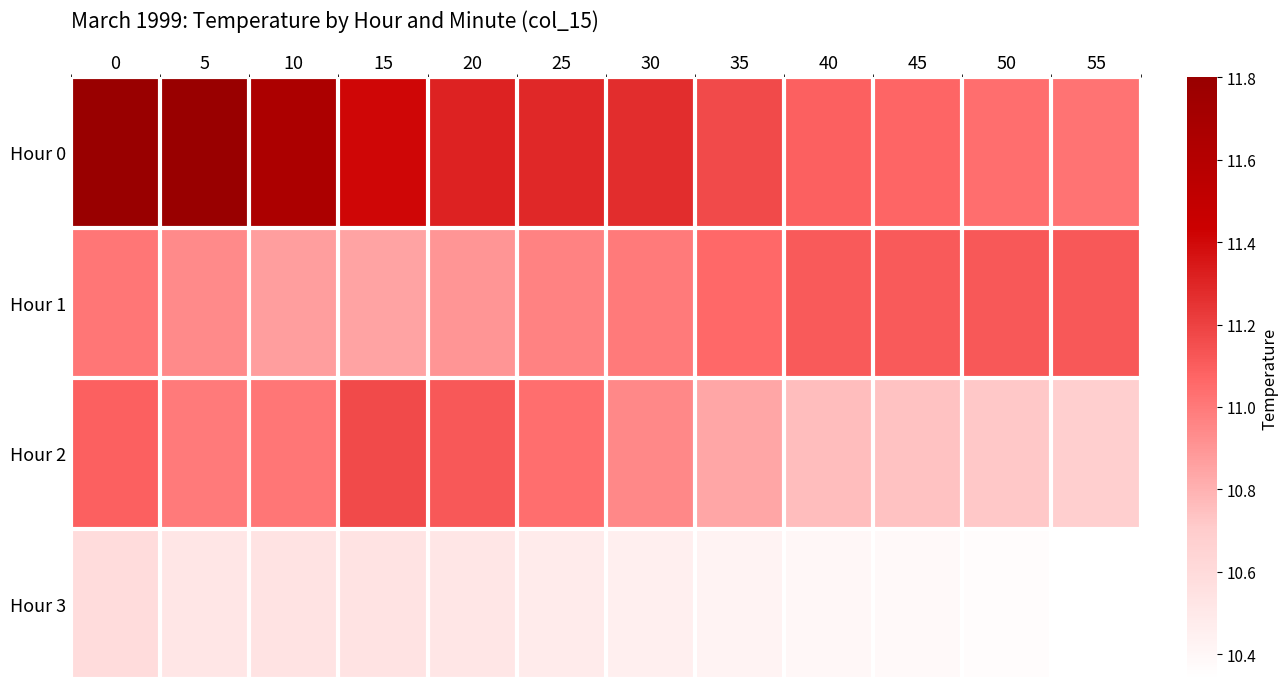

Reading left to right, transcribe all the data shown in this chart.

Hour 0: 0=11.8	5=11.8	10=11.7	15=11.4	20=11.3	25=11.3	30=11.3	35=11.2	40=11.1	45=11.1	50=11.0	55=11.0
Hour 1: 0=11.0	5=10.9	10=10.9	15=10.8	20=10.9	25=11.0	30=11.0	35=11.1	40=11.1	45=11.1	50=11.1	55=11.1
Hour 2: 0=11.1	5=11.0	10=11.0	15=11.2	20=11.1	25=11.0	30=10.9	35=10.8	40=10.8	45=10.7	50=10.7	55=10.7
Hour 3: 0=10.6	5=10.5	10=10.5	15=10.5	20=10.5	25=10.5	30=10.4	35=10.4	40=10.4	45=10.4	50=10.4	55=10.3